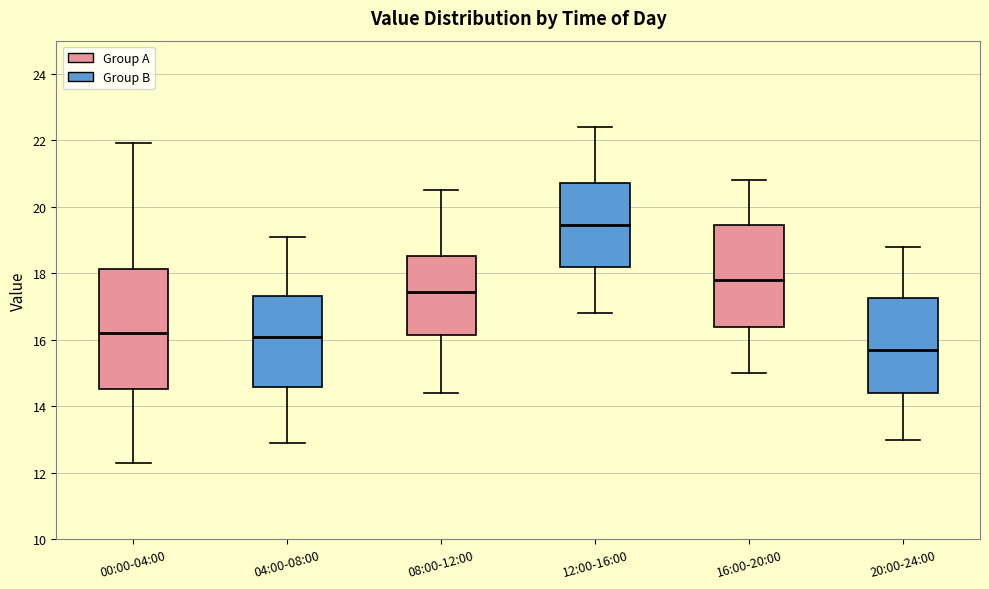

Reading left to right, transcribe this box plot: for each box, give where its median line is, the range the box spans, and where its two whiskers end, as read against the y-axis. The values are not printed on the chart, so give them approximately, as read against the axis.

00:00-04:00: median 16.2, box 14.6 to 18.2, whiskers 12.4 to 22.0
04:00-08:00: median 16.2, box 14.6 to 17.4, whiskers 13.0 to 19.2
08:00-12:00: median 17.4, box 16.2 to 18.6, whiskers 14.4 to 20.6
12:00-16:00: median 19.4, box 18.2 to 20.8, whiskers 16.8 to 22.4
16:00-20:00: median 17.8, box 16.4 to 19.4, whiskers 15.0 to 20.8
20:00-24:00: median 15.8, box 14.4 to 17.2, whiskers 13.0 to 18.8